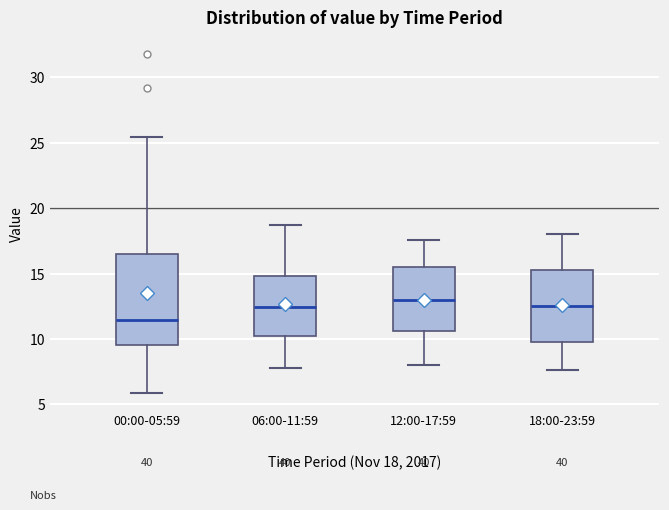

Where does the lower whisker of the box for 06:00-11:59 end on the y-axis? The values are not printed on the chart, so give them approximately, as read against the axis.

8.0